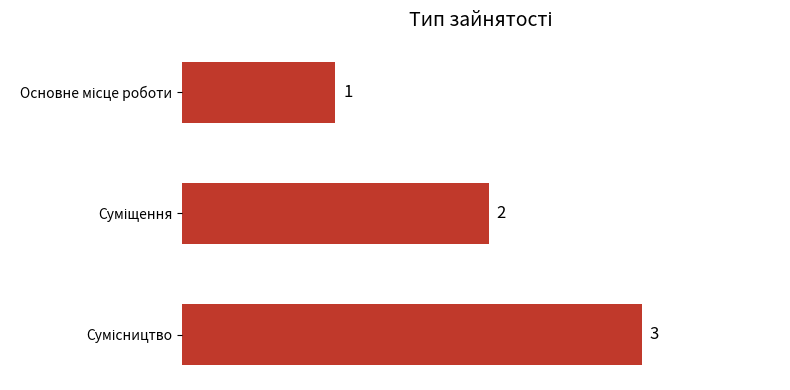

Count the values in the range 1 to 3.

3